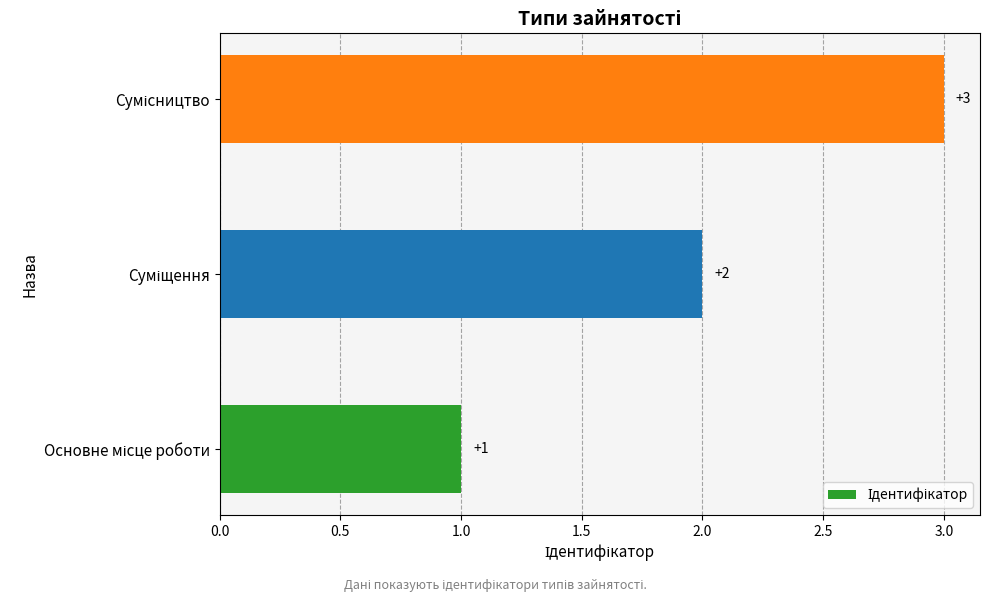

How many values are between 1 and 3?

3